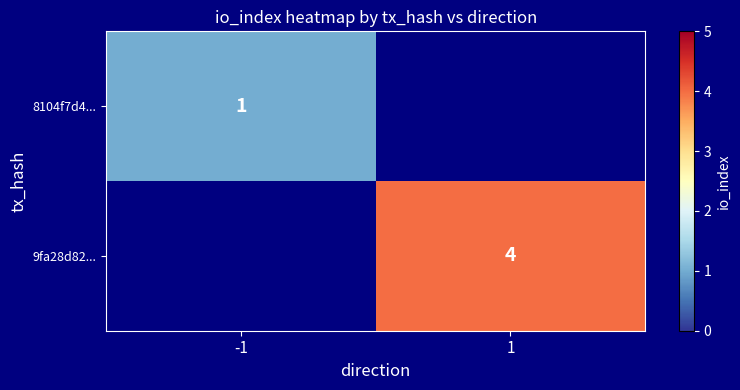

Is the value of 9fa28d82... at 1 greater than the value of 8104f7d4... at -1?

Yes